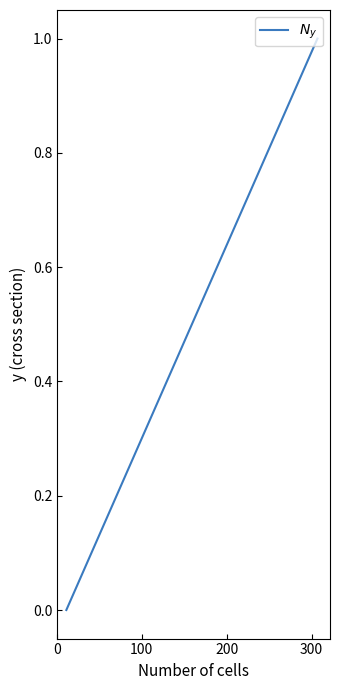

What is the maximum value shown in the chart?

1.0